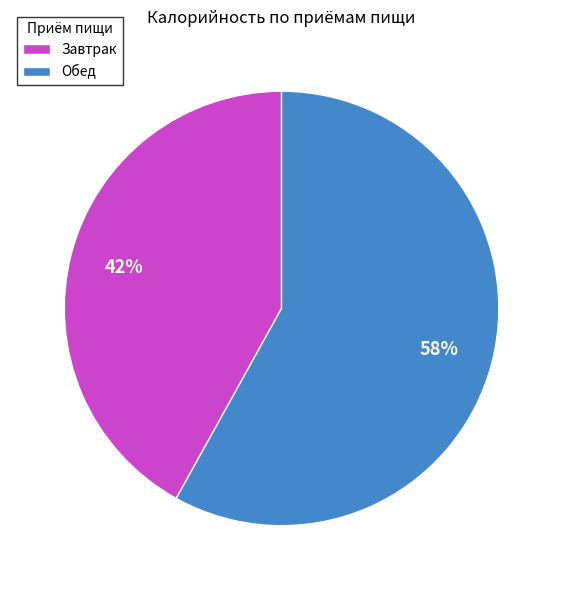

What is the majority slice?

Обед